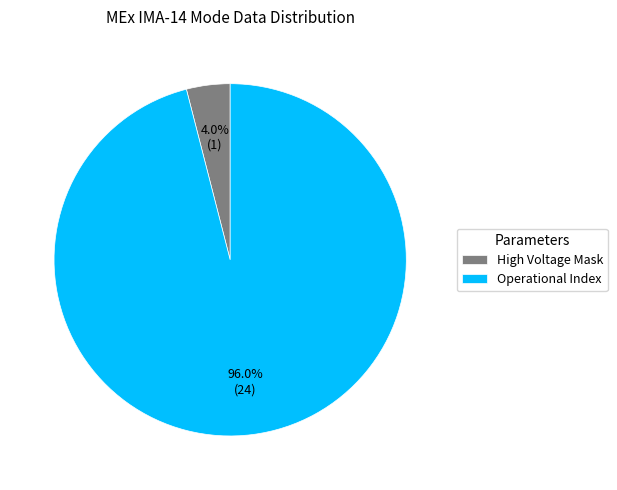

To the nearest percent, what is the difference between the largest and smallest slice percentages?

92%